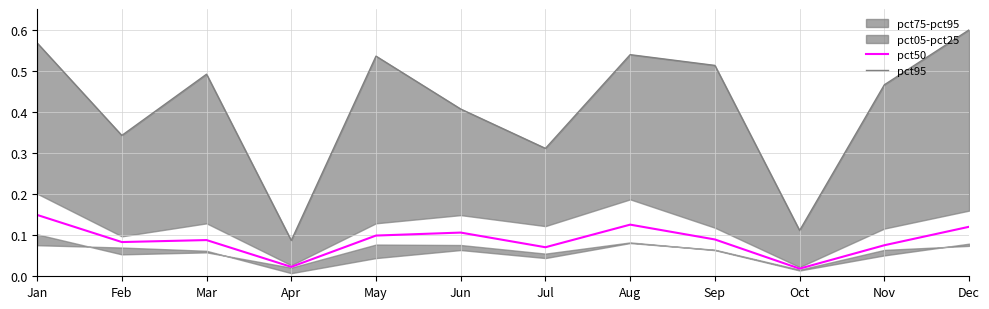

In pct50, how many points are lower than both neighbors (excluding endpoints)?

4